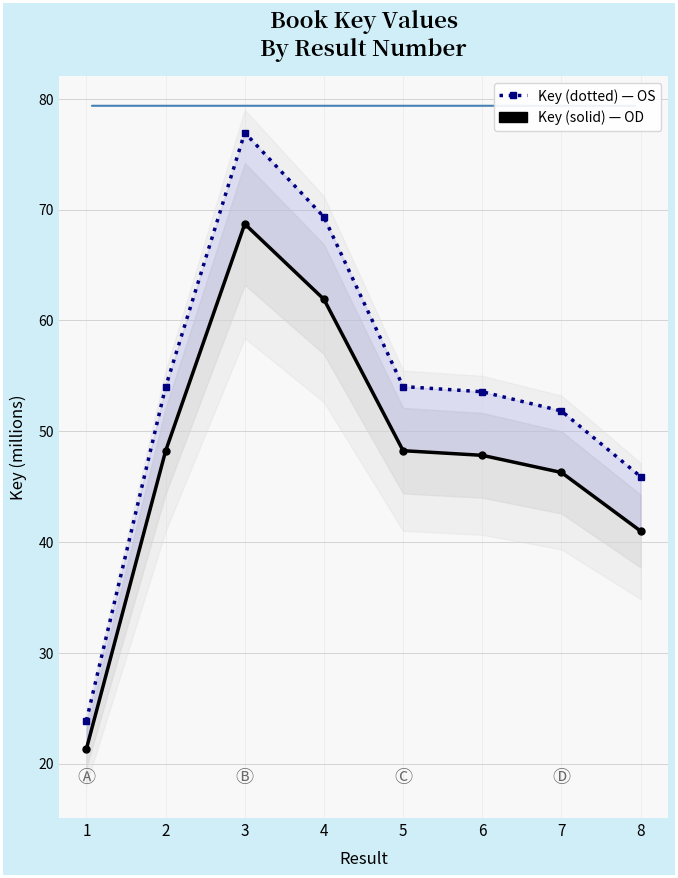

In Key (solid), how many points are higher than both neighbors (excluding endpoints)?

1